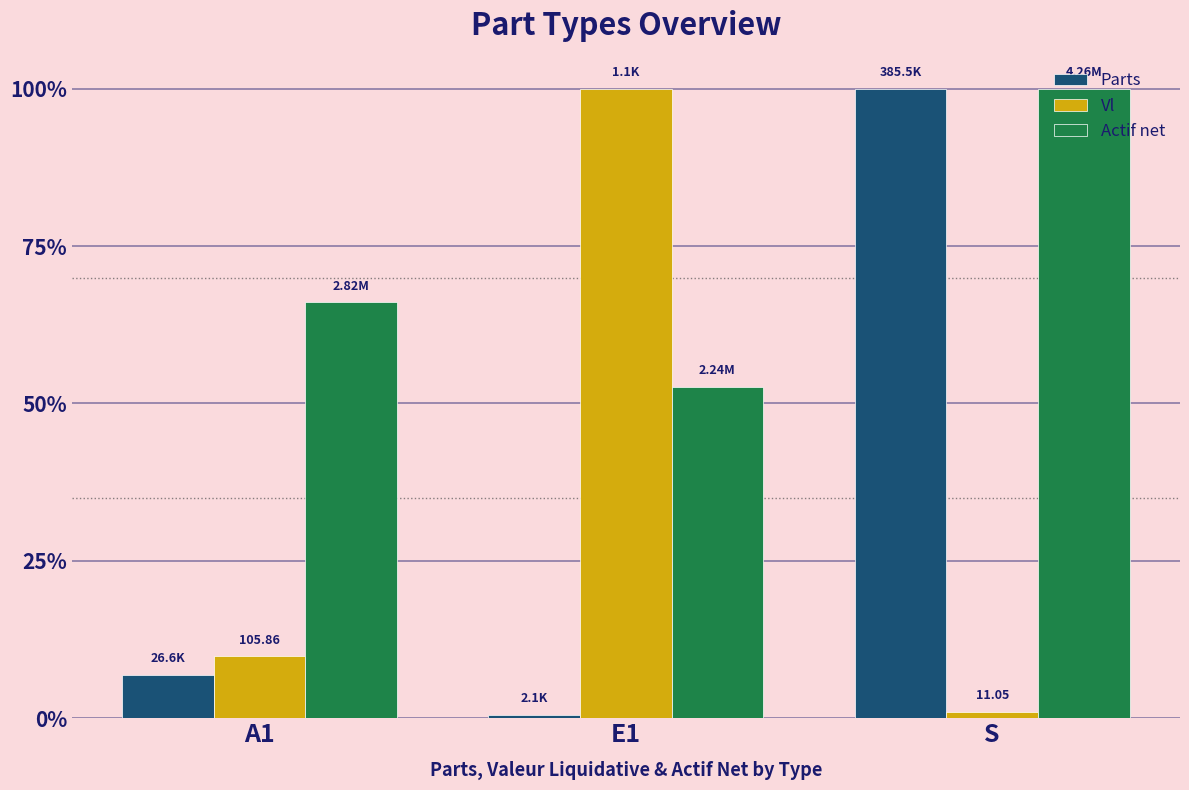

What is the minimum value shown in the chart?

0.5